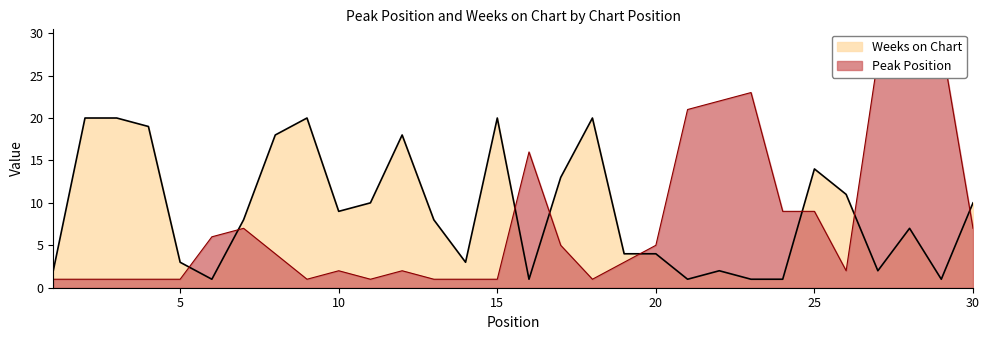

Is it true that Peak Position equals 2 at 20?

False